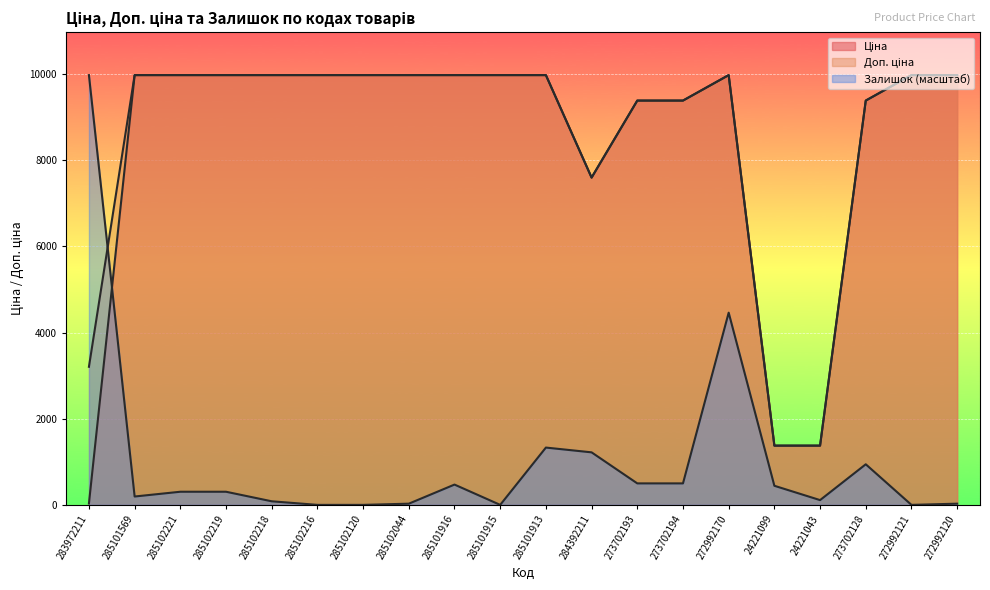

At which label does Доп. ціна first exceed 9974?

285101569